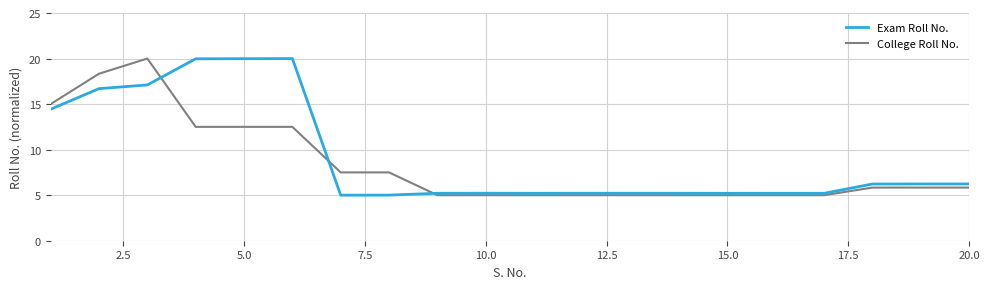

What is the maximum value for Exam Roll No.?

20.0